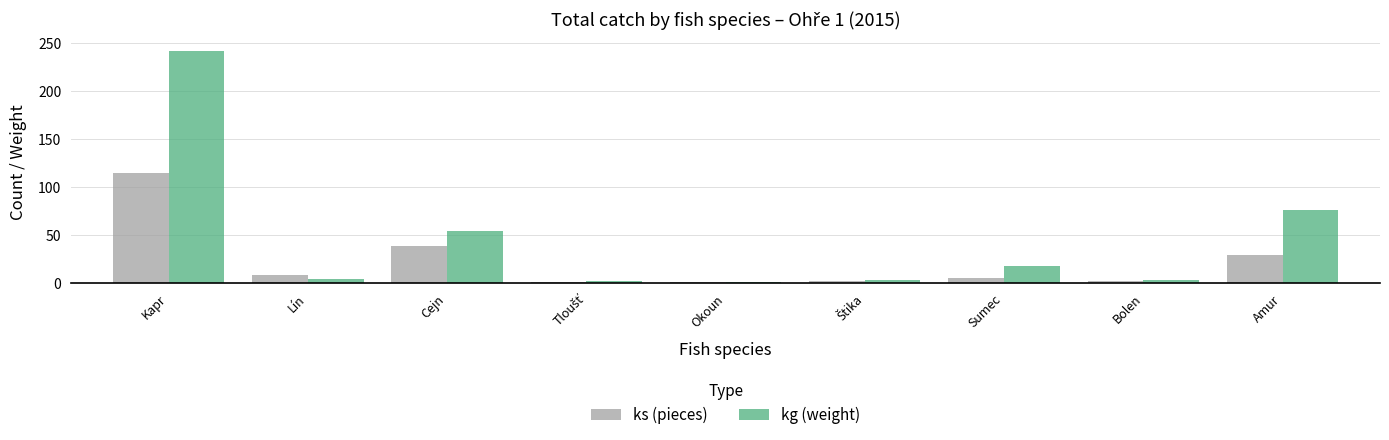

What is the spread (max minus min) of values at Sumec?

12.2